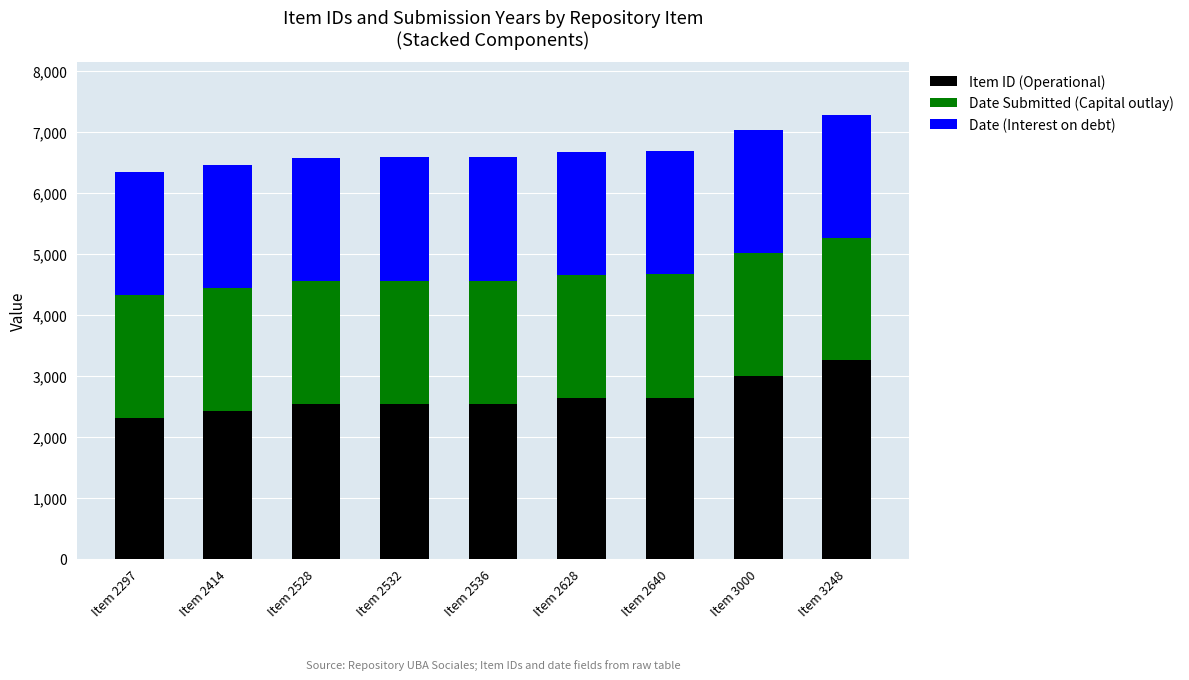

What is the difference between the second highest and second lowest values in the Item ID (Operational) series?

586